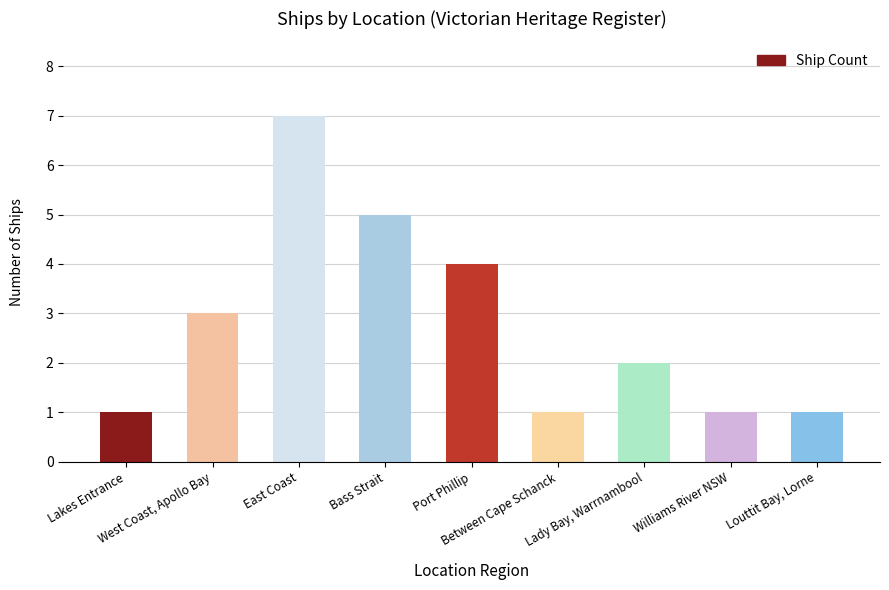

Count the number of categories in the chart.

9